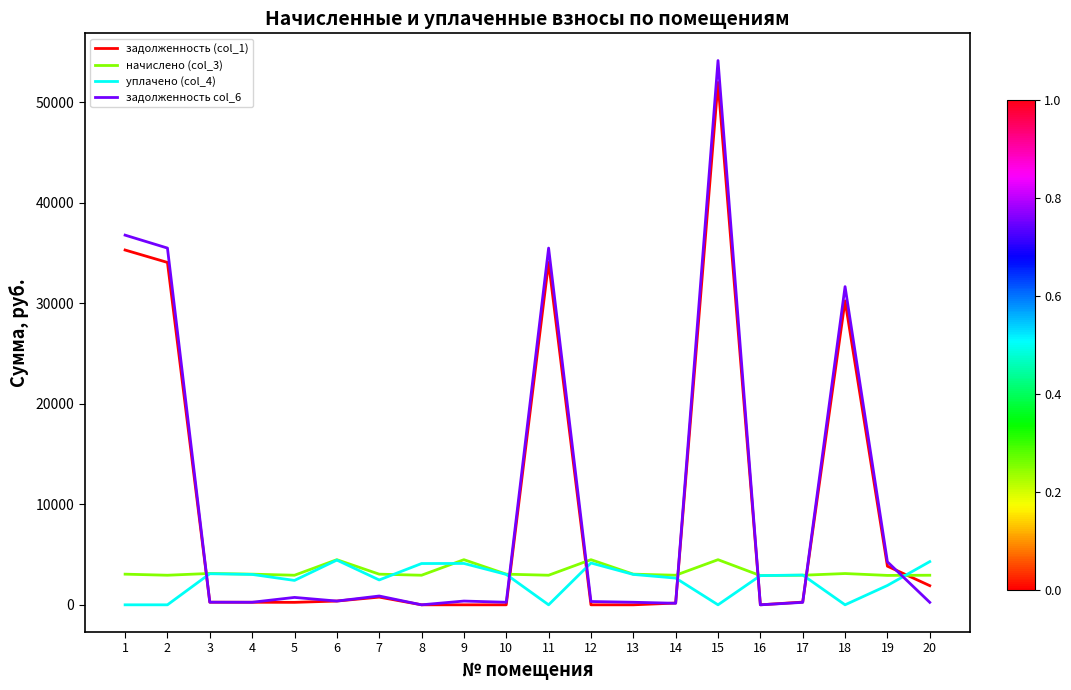

What is the spread (max minus min) of values at 10?

3049.9